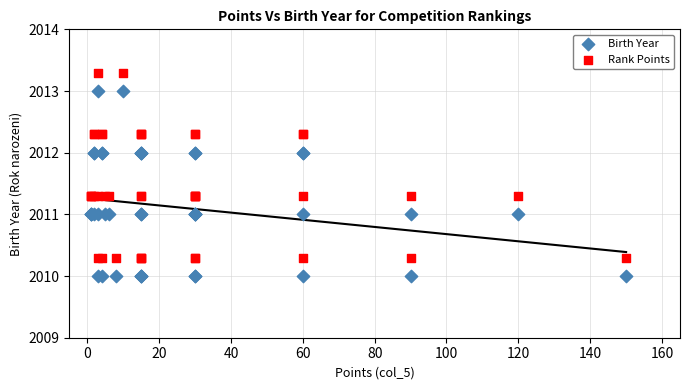

Which series reaches the minimum Y coordinate?

Birth Year